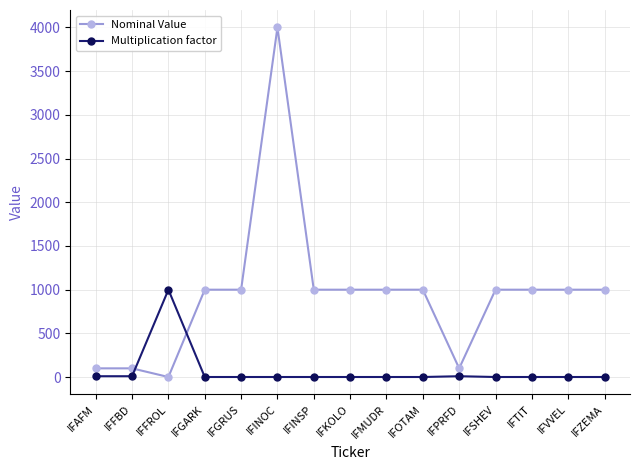

Does the chart display data point markers on the line(s)?

Yes